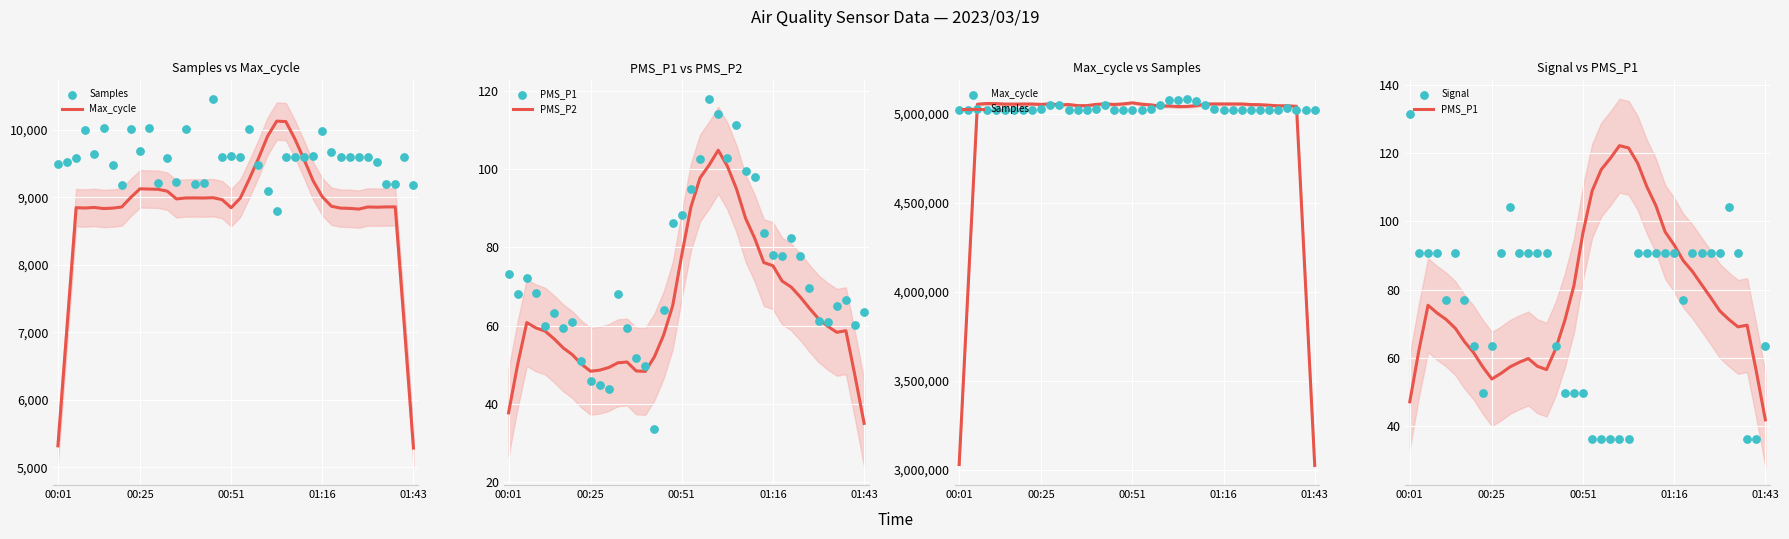

At how many categories does at least one series exceed 5016749?

40